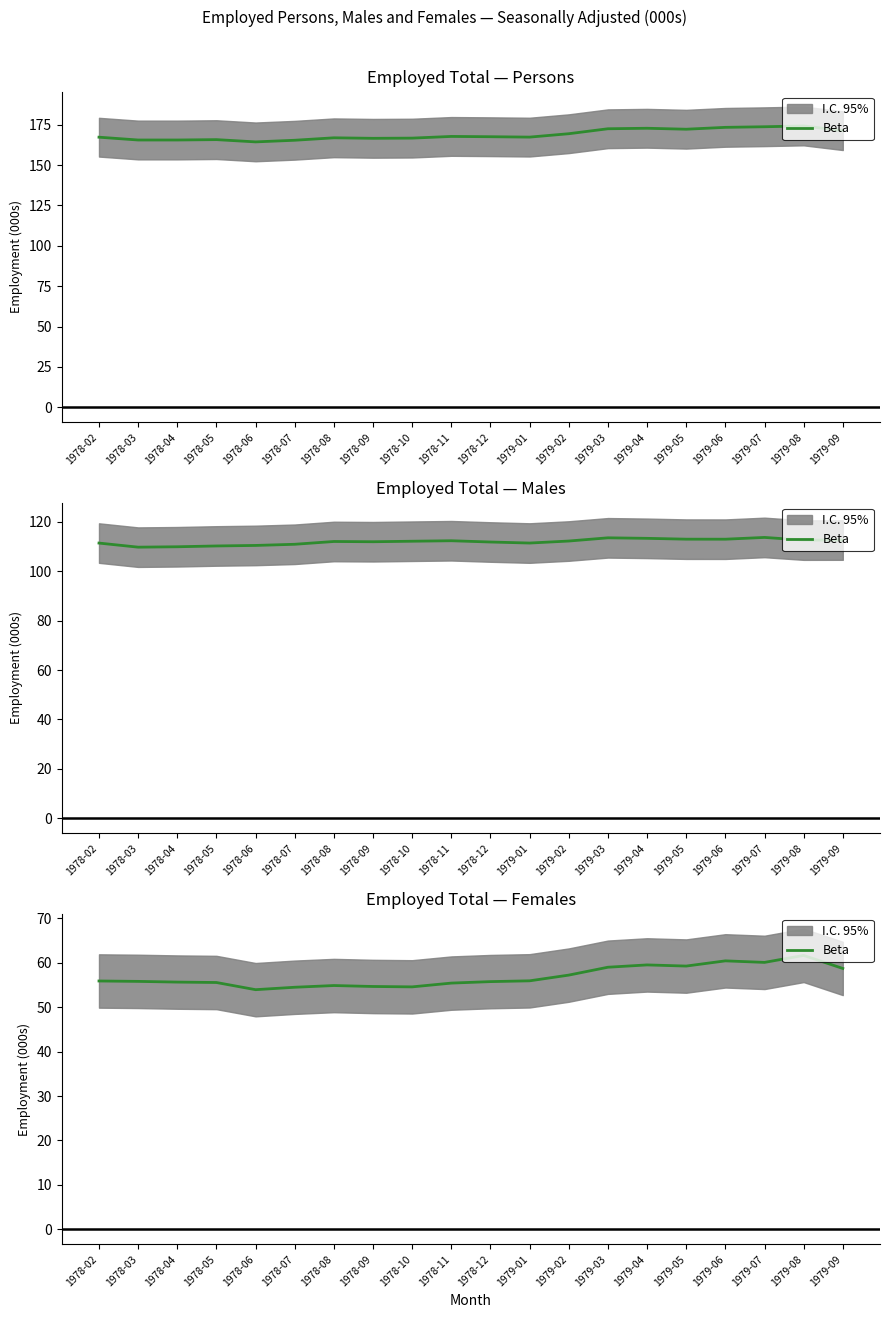

What is the value of the 14th point from the left?

59.0